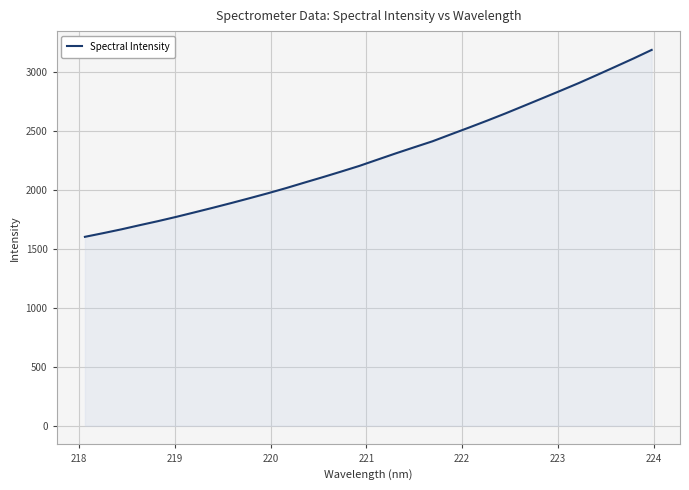

How many values are below 2259?

16